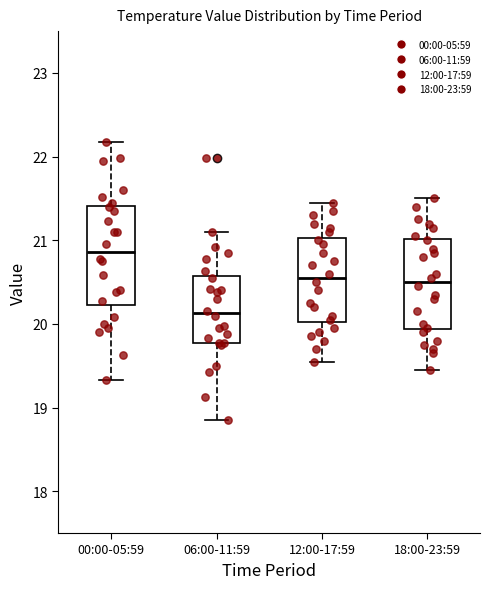

Which box has the highest median line?

00:00-05:59